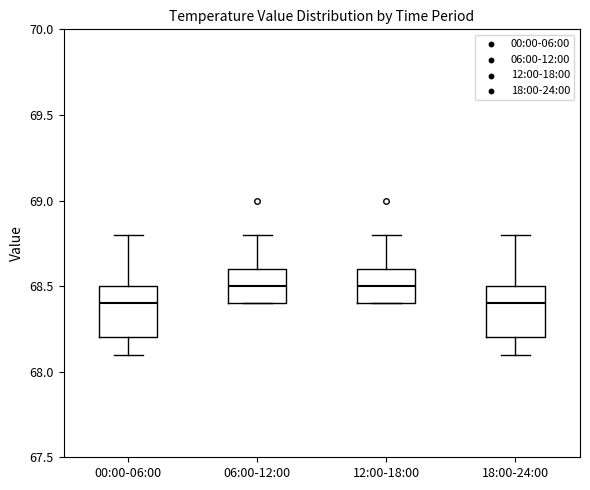

Where is the lower edge of the box for 12:00-18:00 on the y-axis? The values are not printed on the chart, so give them approximately, as read against the axis.

68.4